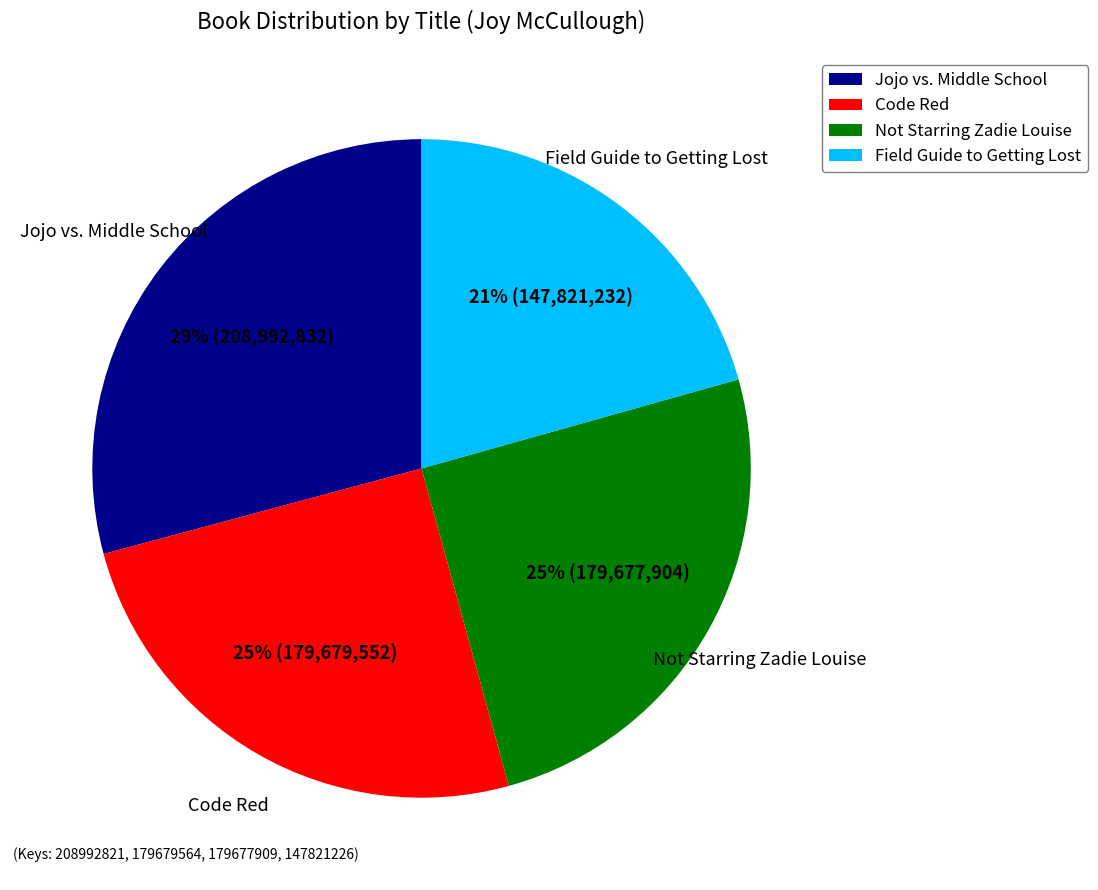

True or false: Field Guide to Getting Lost accounts for 21% of the total.

True